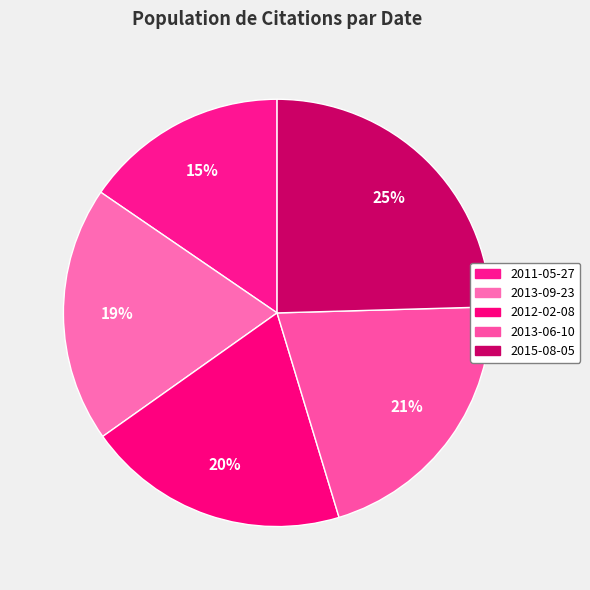

How many slices are in this pie chart?

5